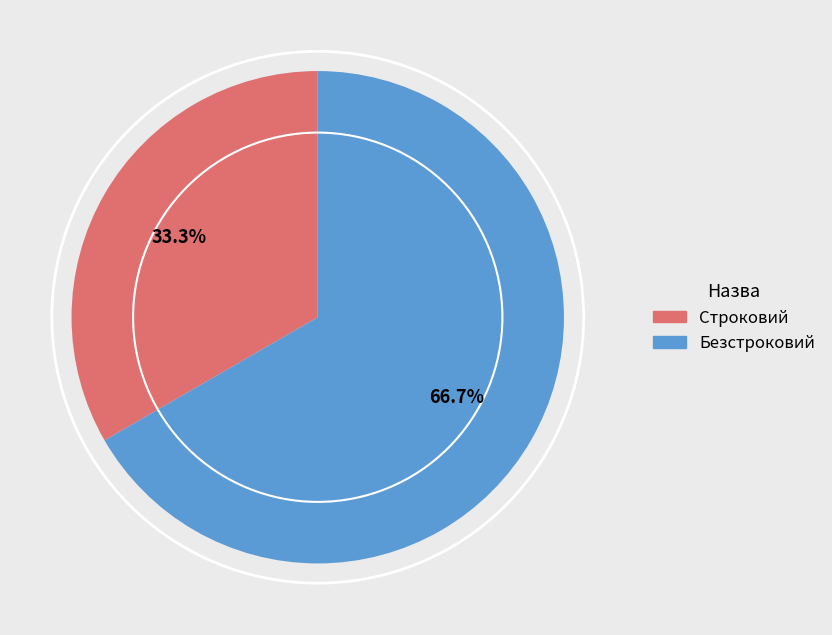

What is the smallest slice in the pie chart?

Строковий